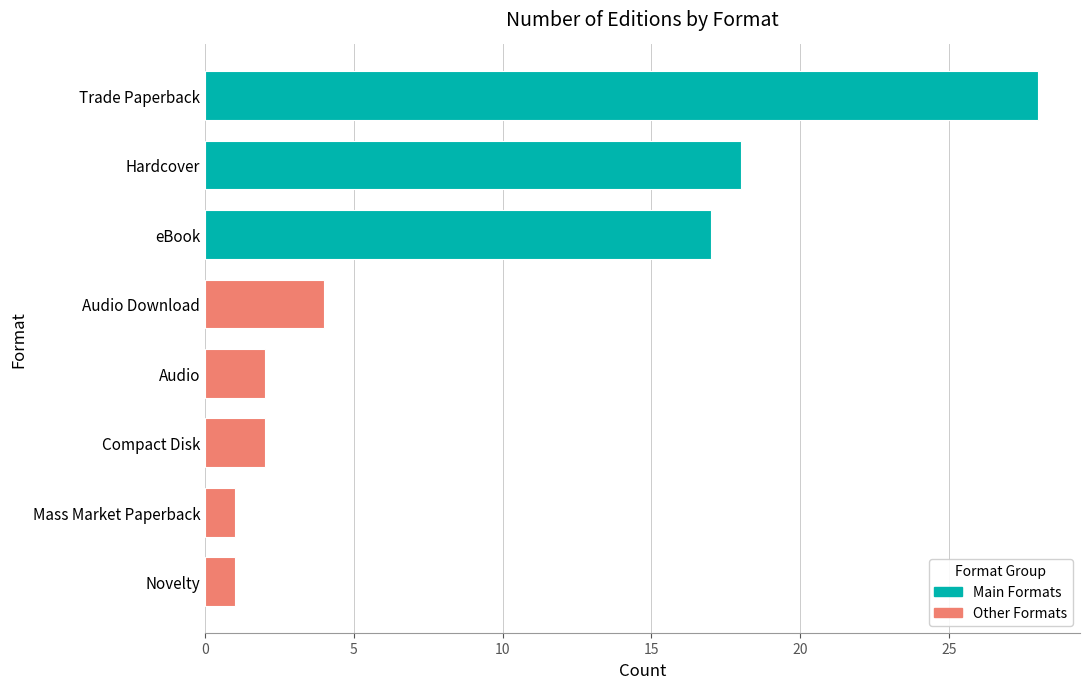

Reading top to bottom, what are all the values shown in this chart?

28	18	17	4	2	2	1	1